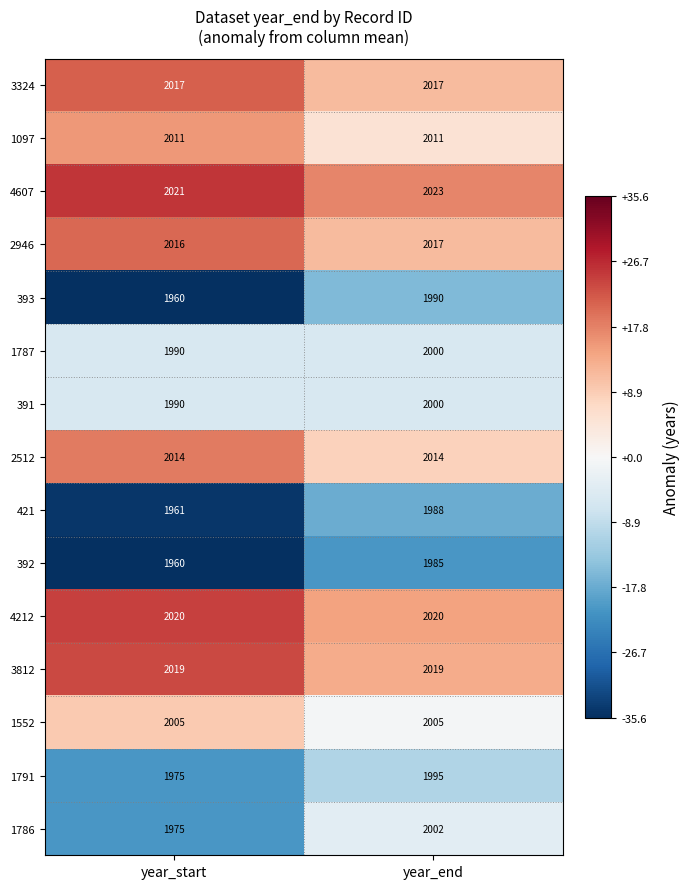

How many series are shown in this chart?

15